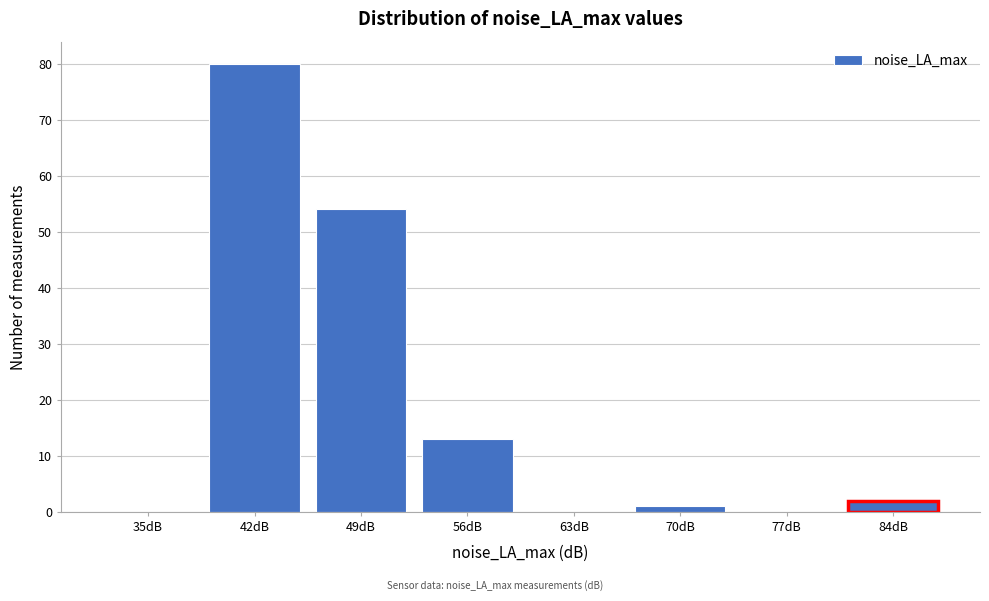

Reading right to left, extract all data points from this chart.

84dB=2	77dB=0	70dB=1	63dB=0	56dB=13	49dB=54	42dB=80	35dB=0